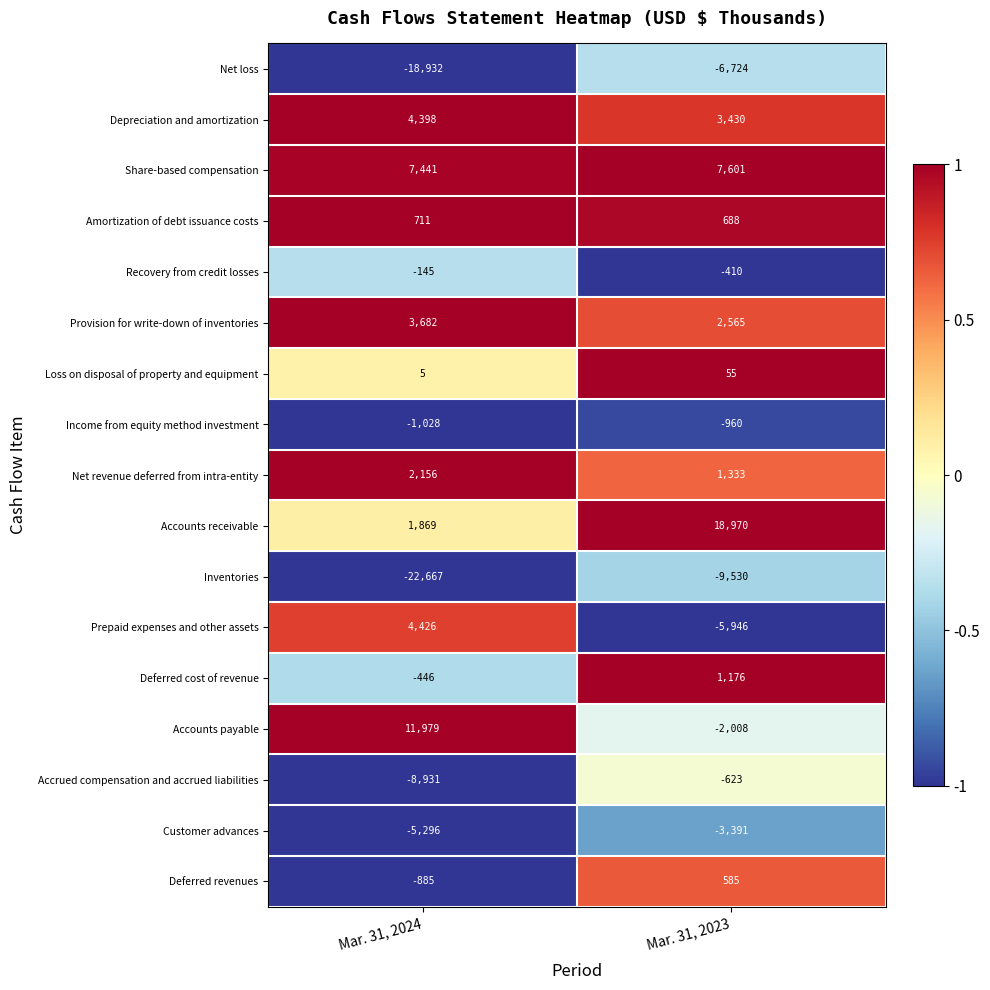

Is it true that Net revenue deferred from intra-entity equals 786 at Mar. 31, 2024?

False